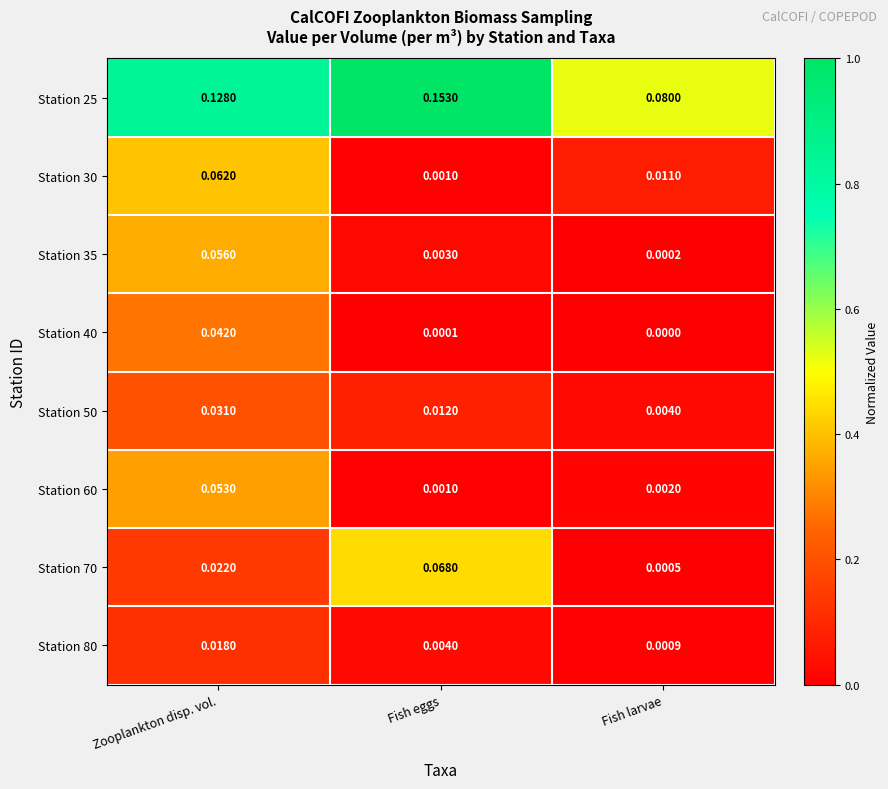

Is the value of Station 50 at Zooplankton disp. vol. greater than the value of Station 35 at Fish eggs?

Yes